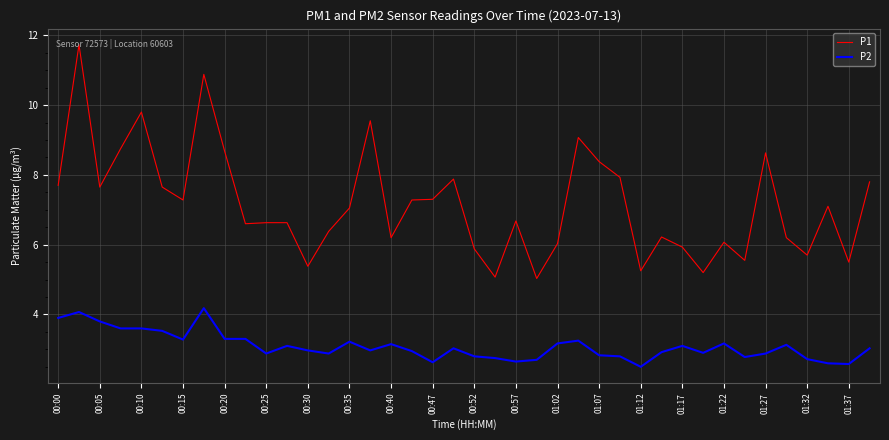

Rank the series by their maximum value, from lowest to highest.

P2, P1